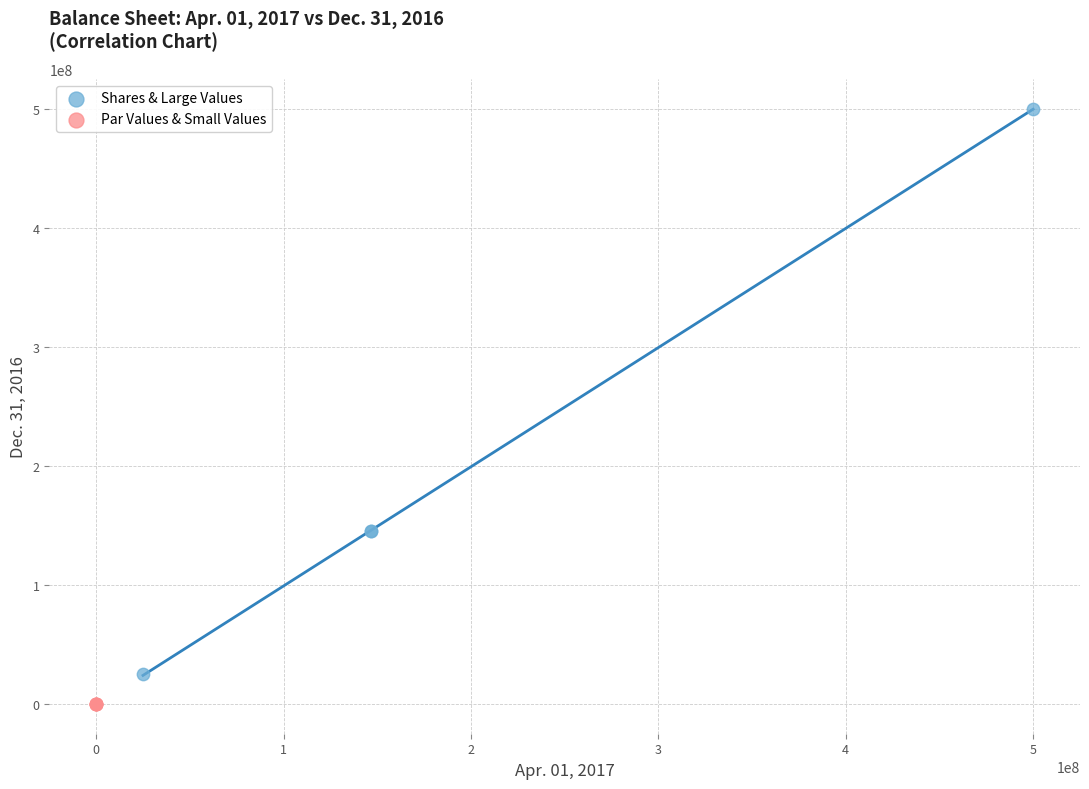

What are all the series names shown in the legend?

Shares & Large Values, Par Values & Small Values